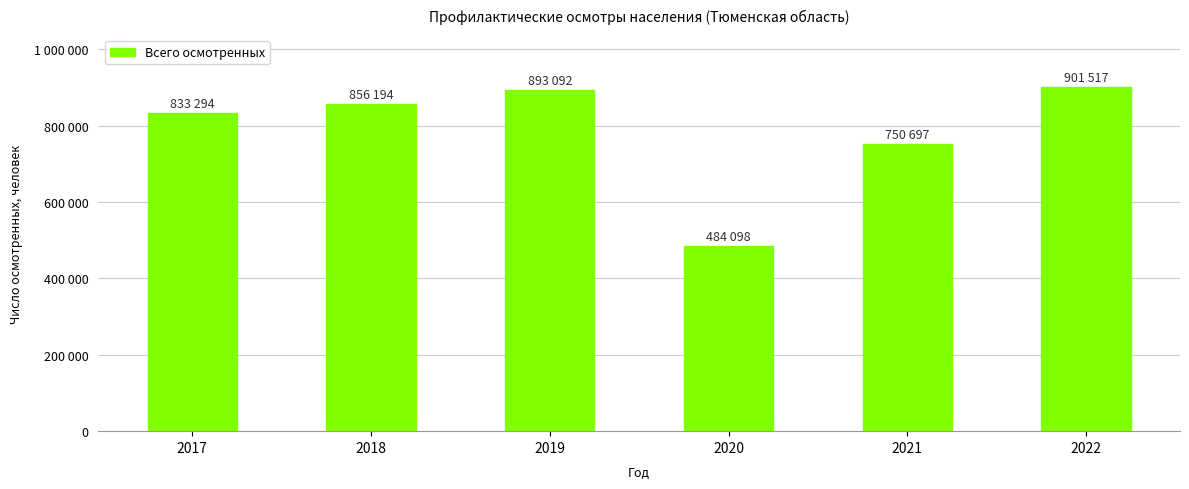

Which category has the lowest value across all series?

2020